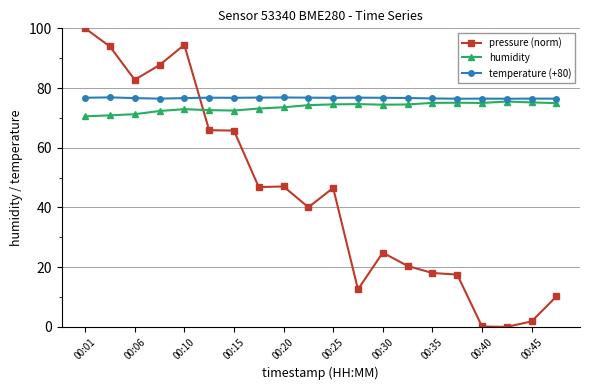

What is the maximum value shown in the chart?

100.0